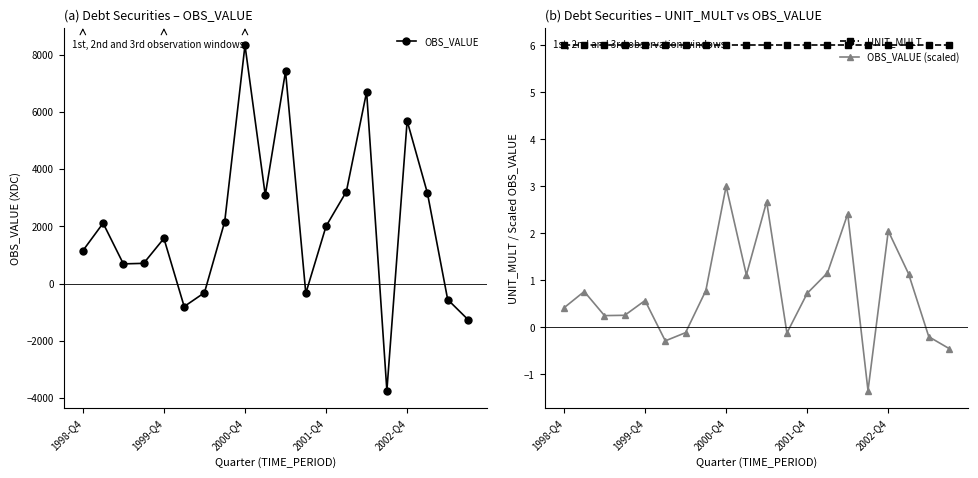

List the series in order of their peak value, lowest first.

OBS_VALUE (scaled), UNIT_MULT, OBS_VALUE